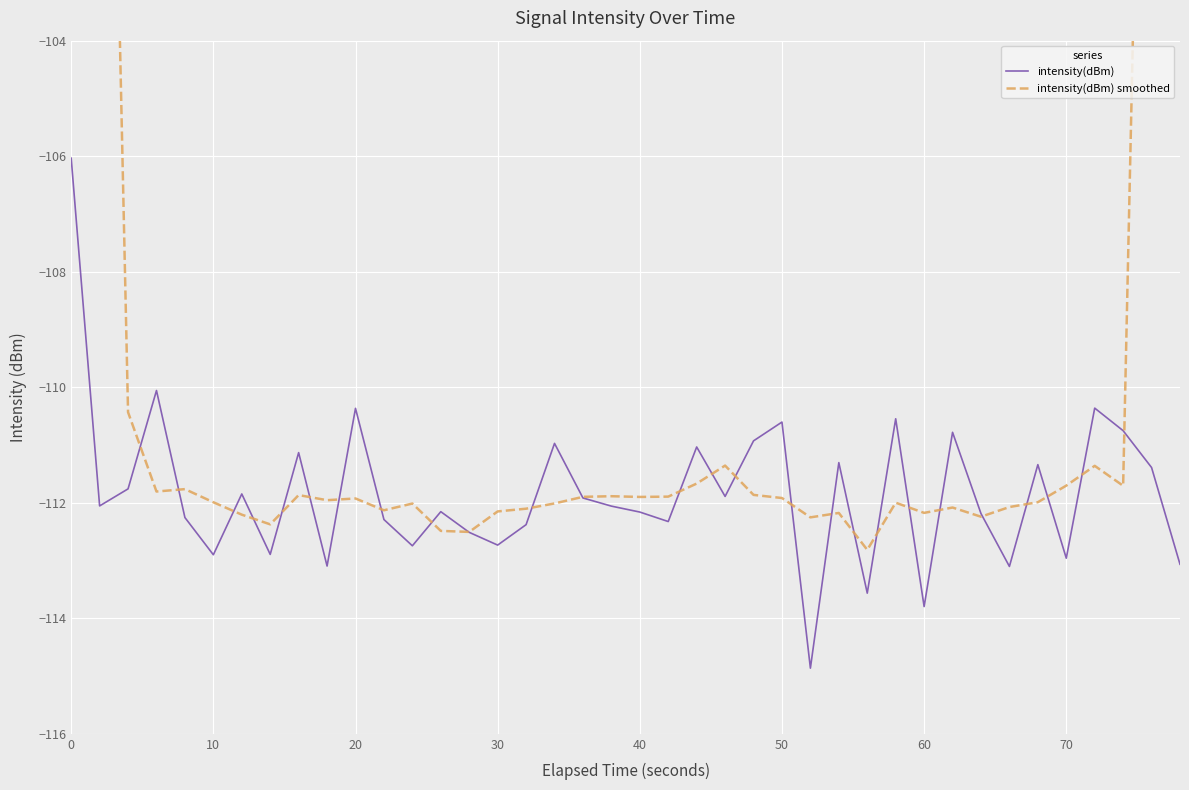

How many intersections are there between intensity(dBm) and intensity(dBm) smoothed?

26